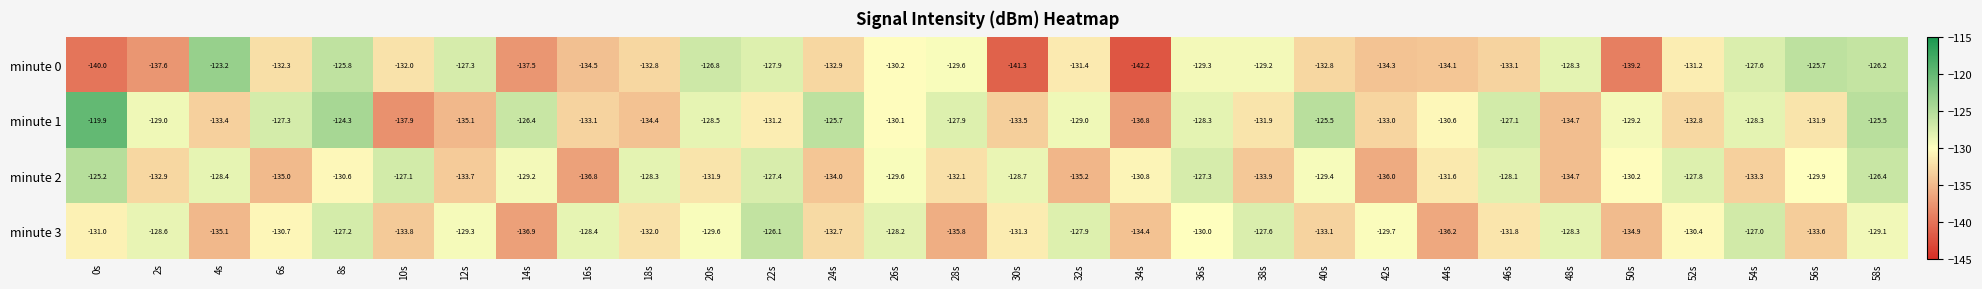

At 46s, list the series in order from smallest to largest.

minute 0, minute 3, minute 2, minute 1